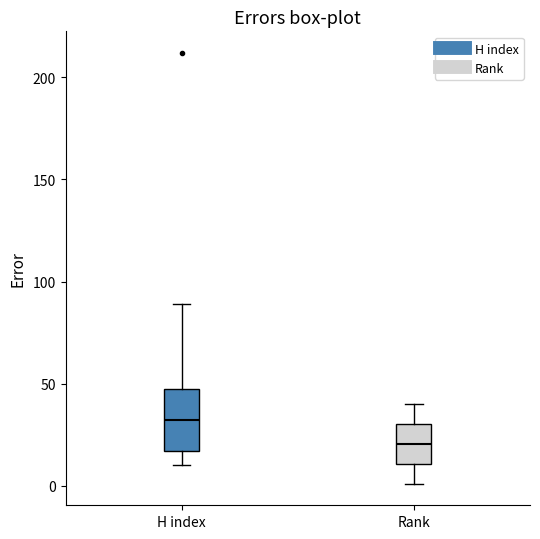

Which box is the tallest, from its lower edge to its upper edge?

H index